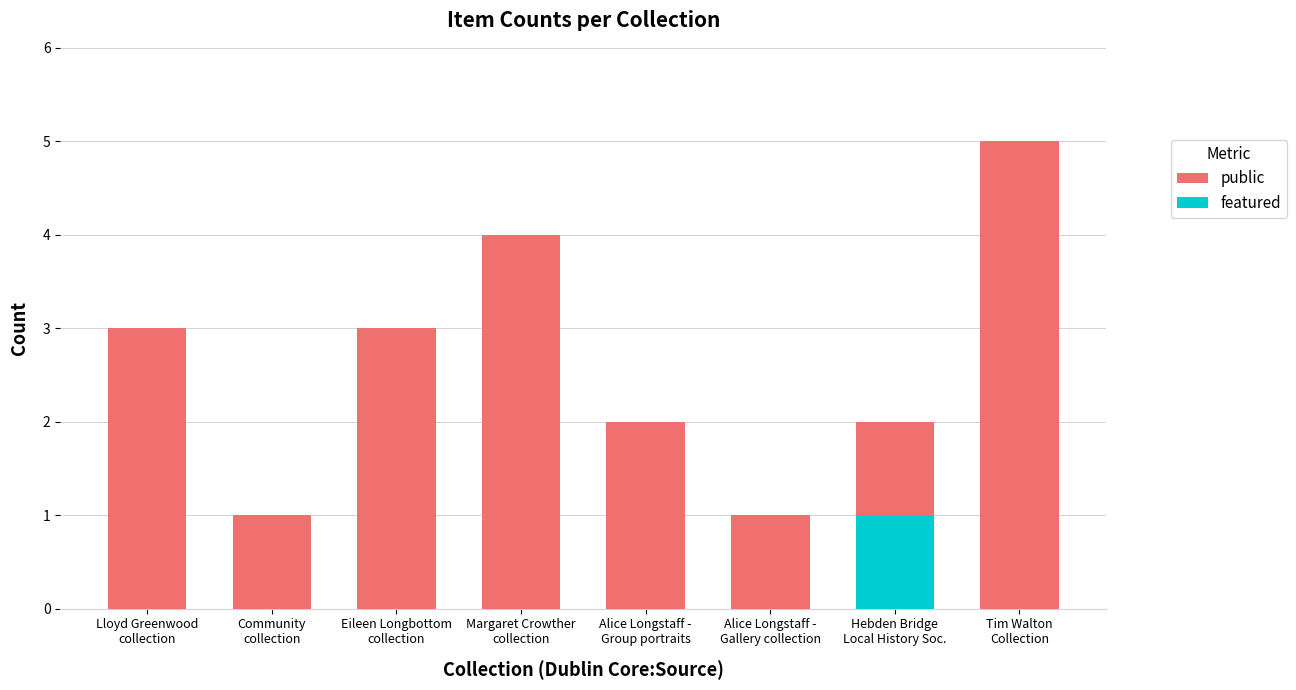

Rank the categories by featured value from lowest to highest.

Lloyd Greenwood
collection, Community
collection, Eileen Longbottom
collection, Margaret Crowther
collection, Alice Longstaff -
Group portraits, Alice Longstaff -
Gallery collection, Tim Walton
Collection, Hebden Bridge
Local History Soc.